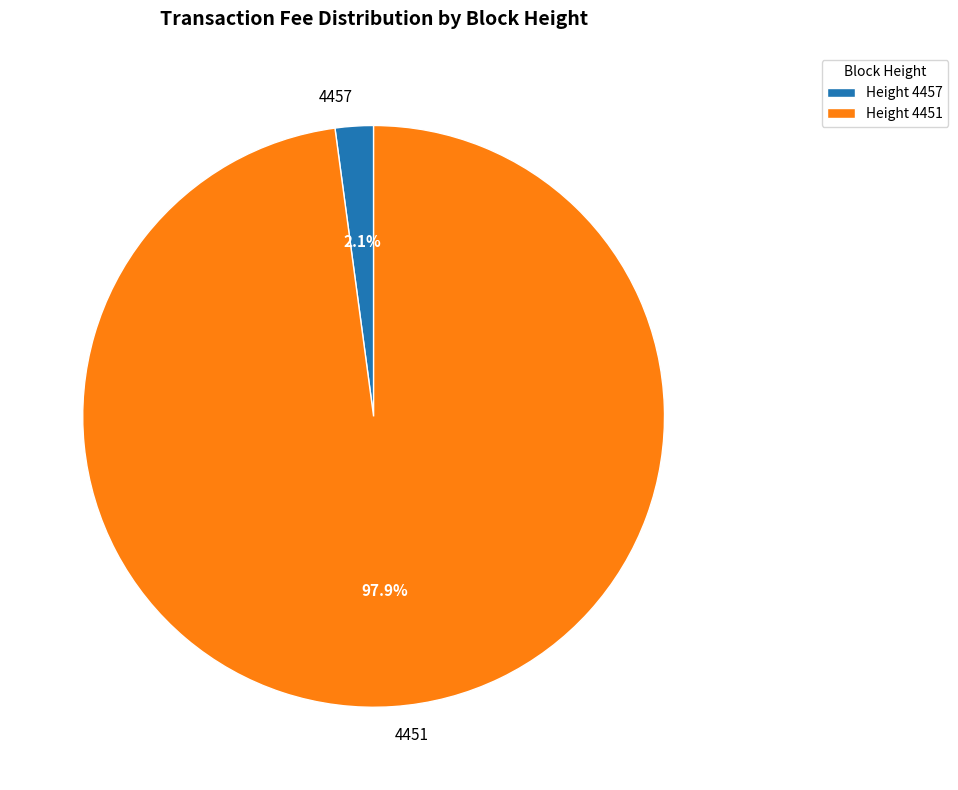

What percentage is the 4451 slice, to the nearest percent?

98%